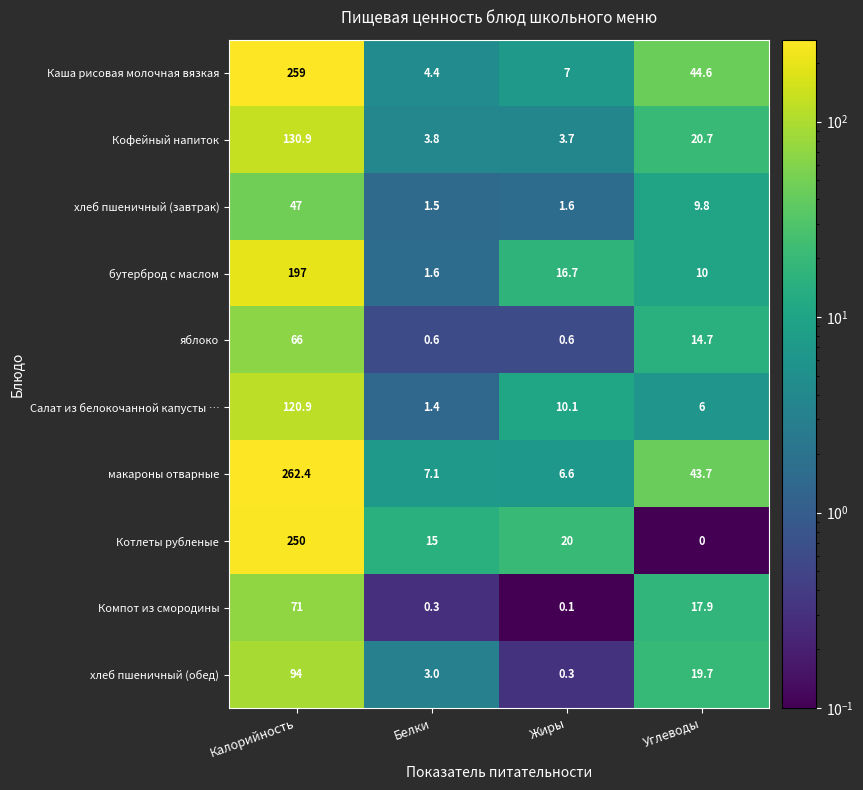

At which category does the chart reach its minimum across all series?

Углеводы